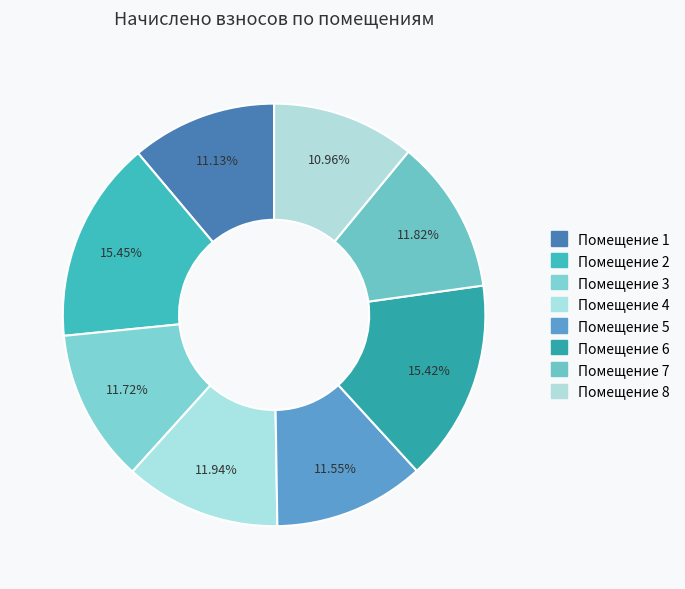

How many segments does this pie chart have?

8